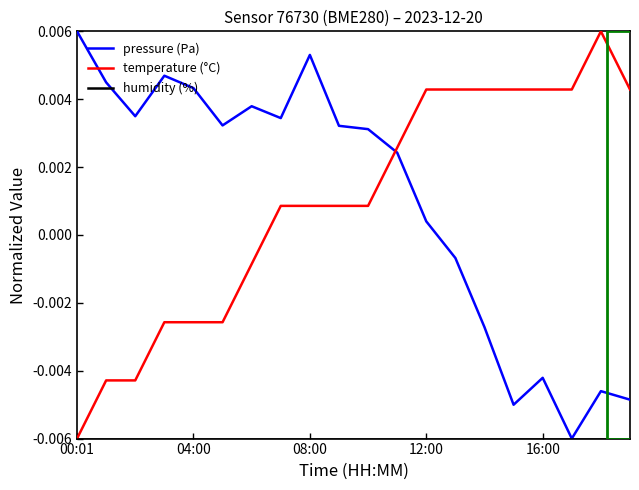

Which series ends up on top after the final intersection of pressure (Pa) and temperature (°C)?

temperature (°C)